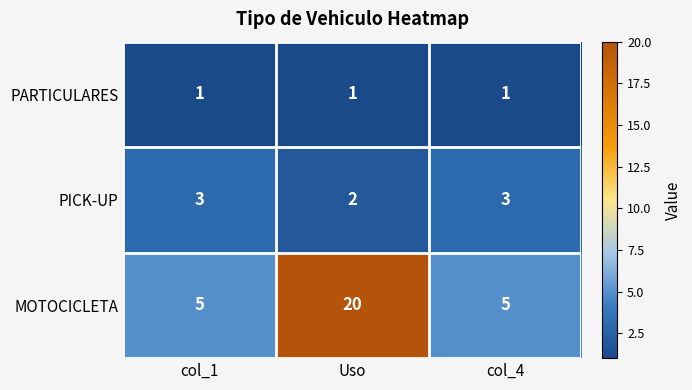

Which series has the largest total across all categories?

MOTOCICLETA